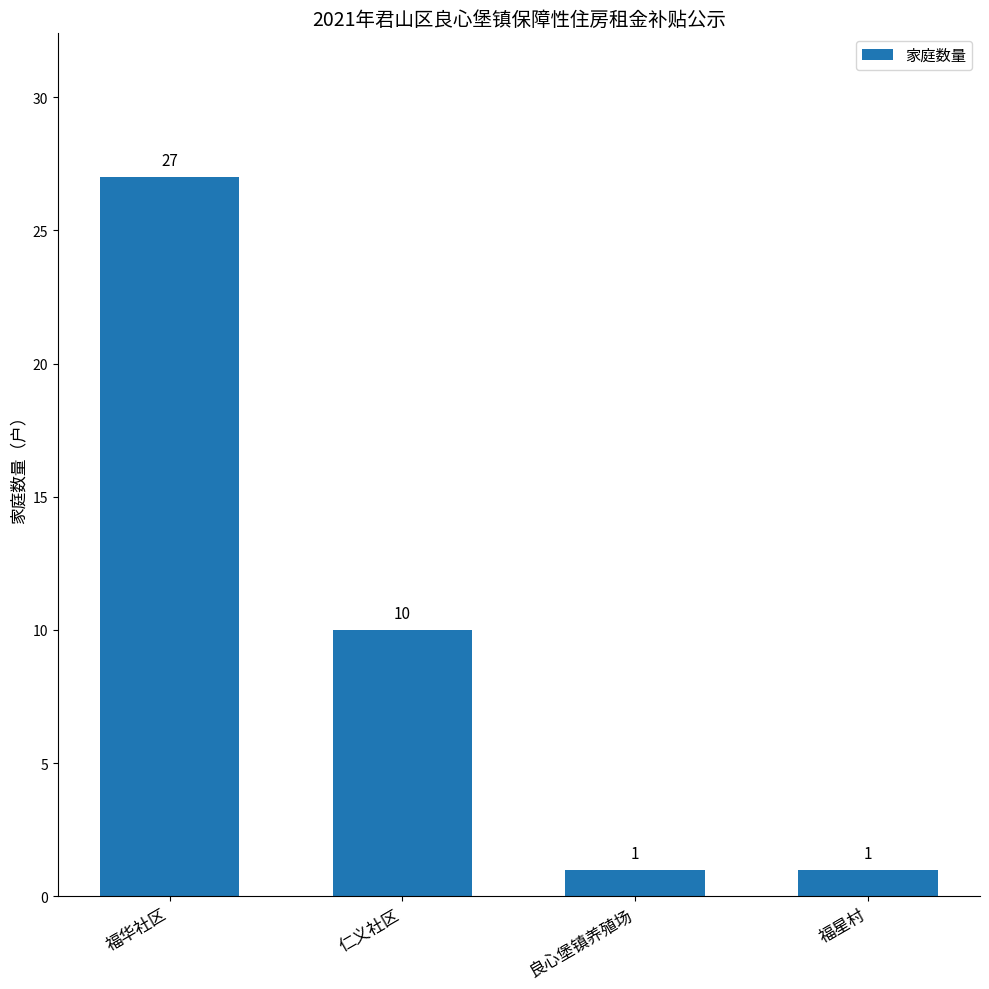

True or false: the data shows 2 at 福星村.

False